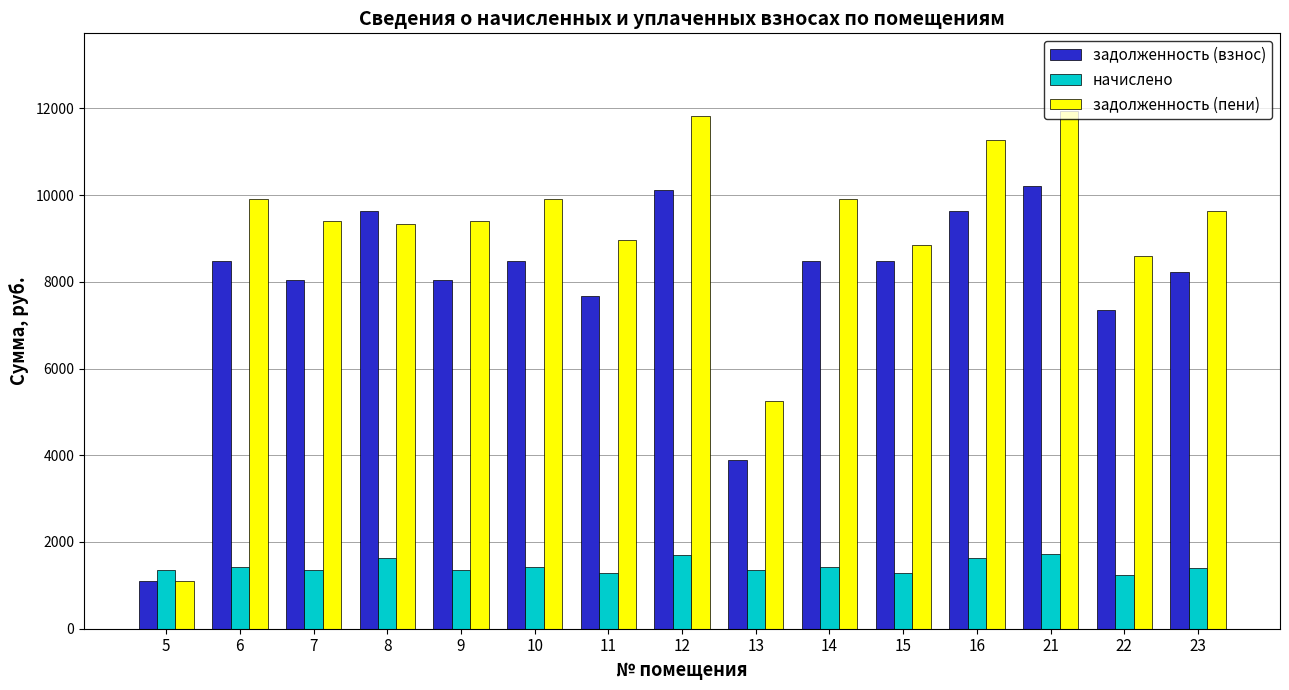

Count the number of categories in the chart.

15